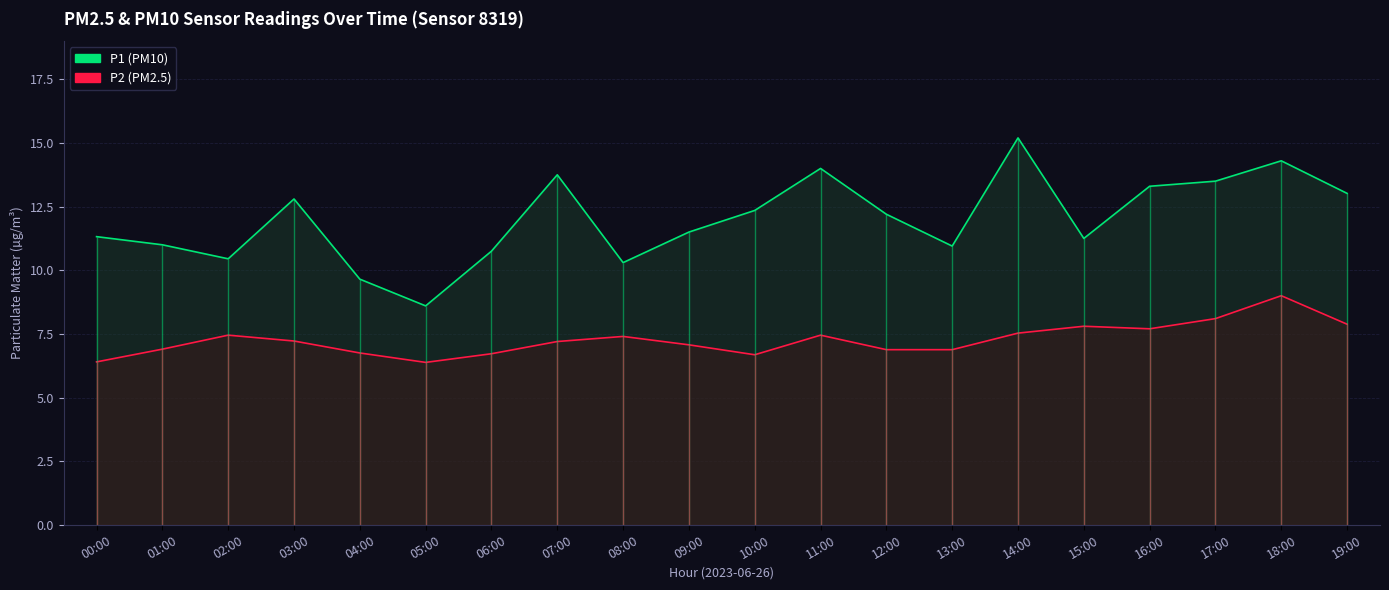

Reading left to right, transcribe all the data shown in this chart.

P1: 00:00=11.3	01:00=11.0	02:00=10.4	03:00=12.8	04:00=9.7	05:00=8.6	06:00=10.8	07:00=13.8	08:00=10.3	09:00=11.5	10:00=12.3	11:00=14.0	12:00=12.2	13:00=10.9	14:00=15.2	15:00=11.2	16:00=13.3	17:00=13.5	18:00=14.3	19:00=13.0
P2: 00:00=6.4	01:00=6.9	02:00=7.5	03:00=7.2	04:00=6.8	05:00=6.4	06:00=6.7	07:00=7.2	08:00=7.4	09:00=7.1	10:00=6.7	11:00=7.5	12:00=6.9	13:00=6.9	14:00=7.5	15:00=7.8	16:00=7.7	17:00=8.1	18:00=9.0	19:00=7.9